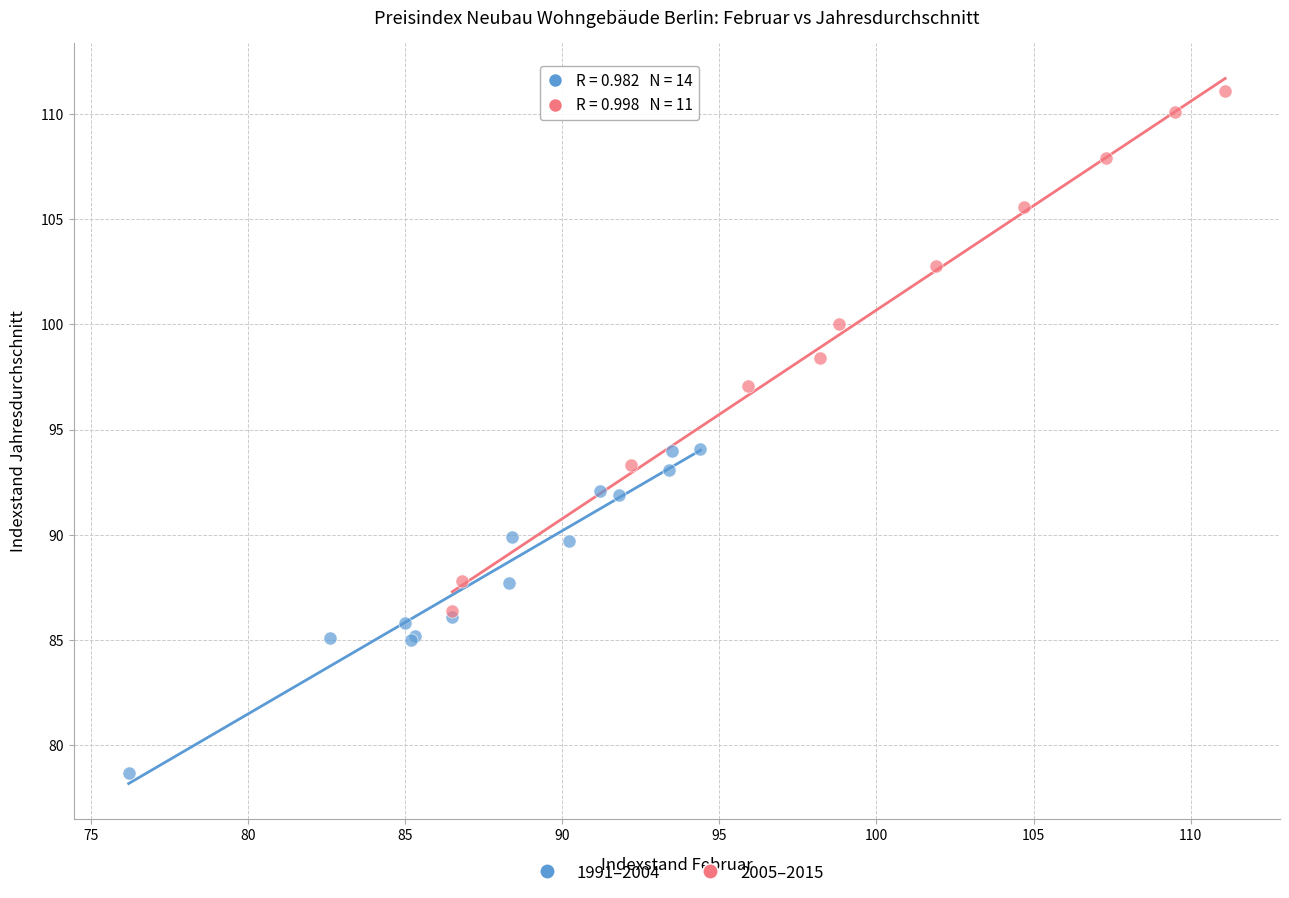

Which series reaches the minimum Y coordinate?

1991–2004